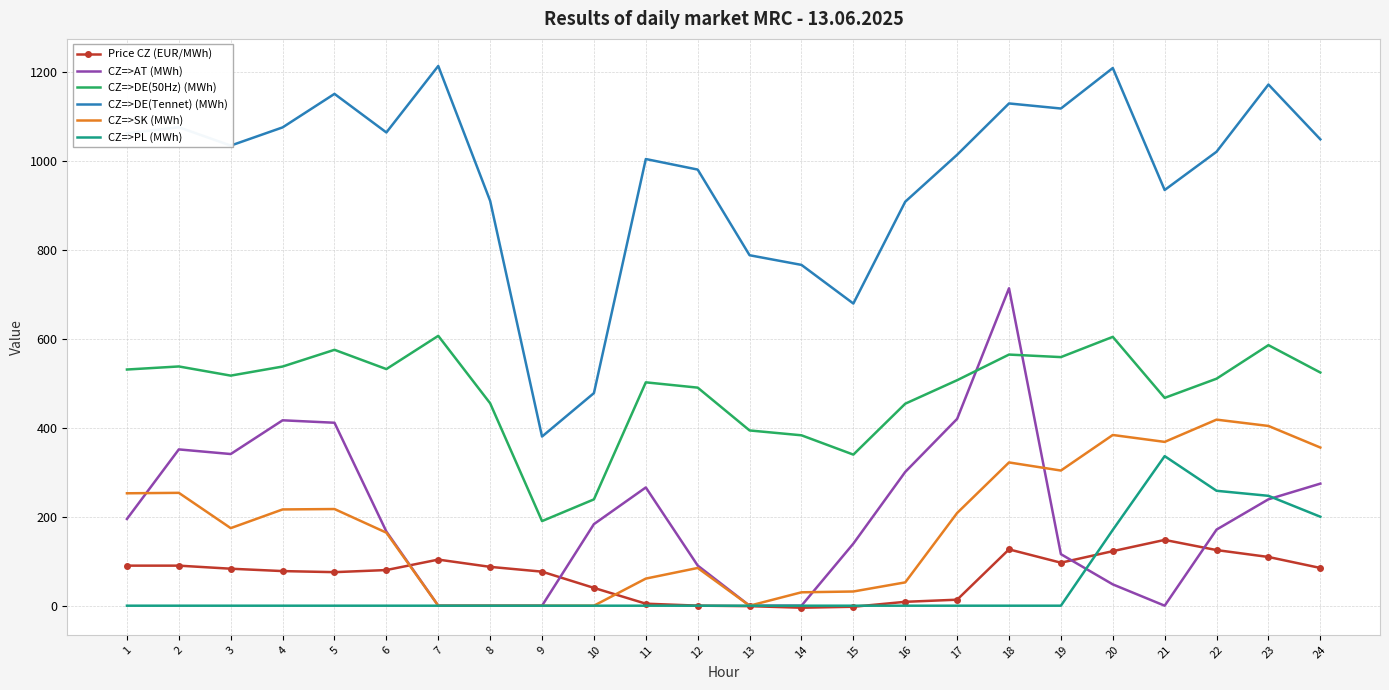

Which series has the largest total across all categories?

CZ=>DE(Tennet) (MWh)